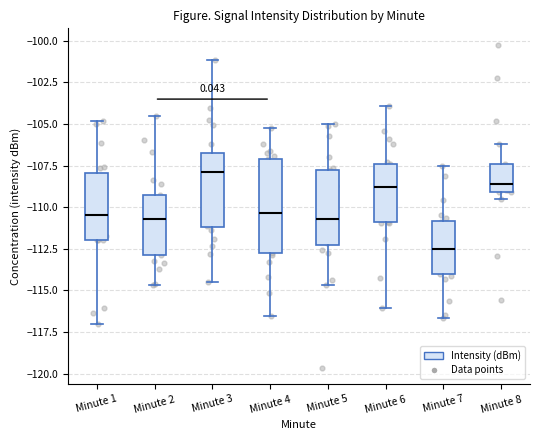

Comparing the boxes themselves (not the whiskers), which one is the tallest?

Minute 4